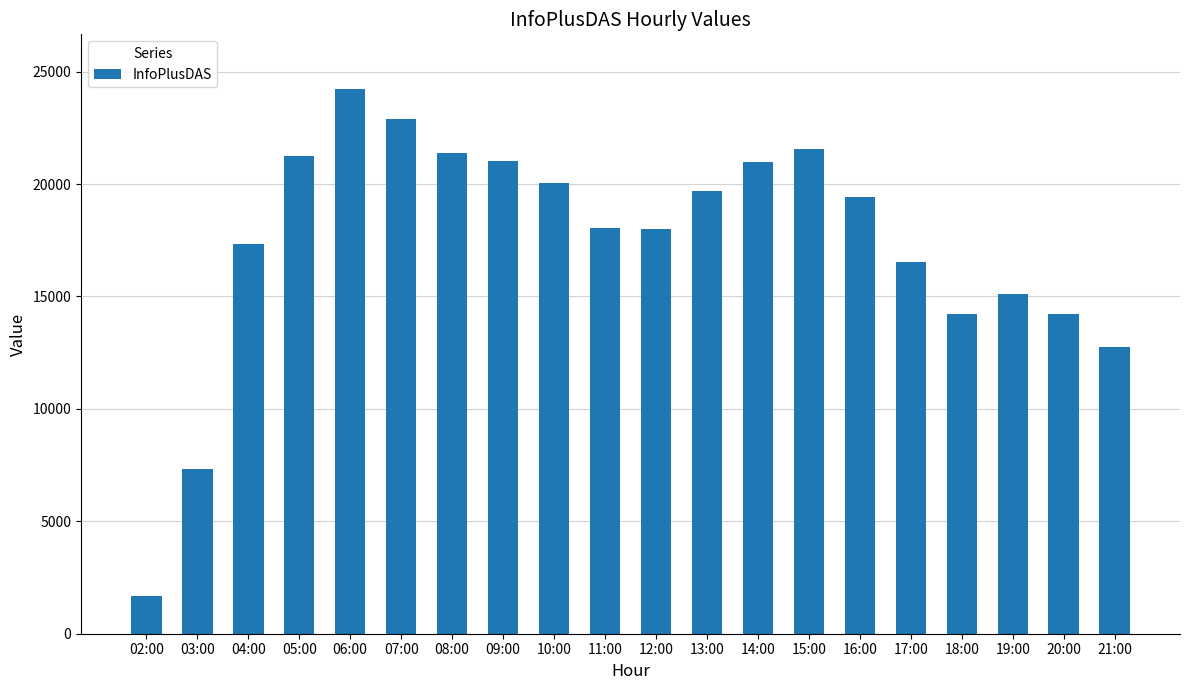

The chart shows a value of 39195 at 07:00. True or false?

False